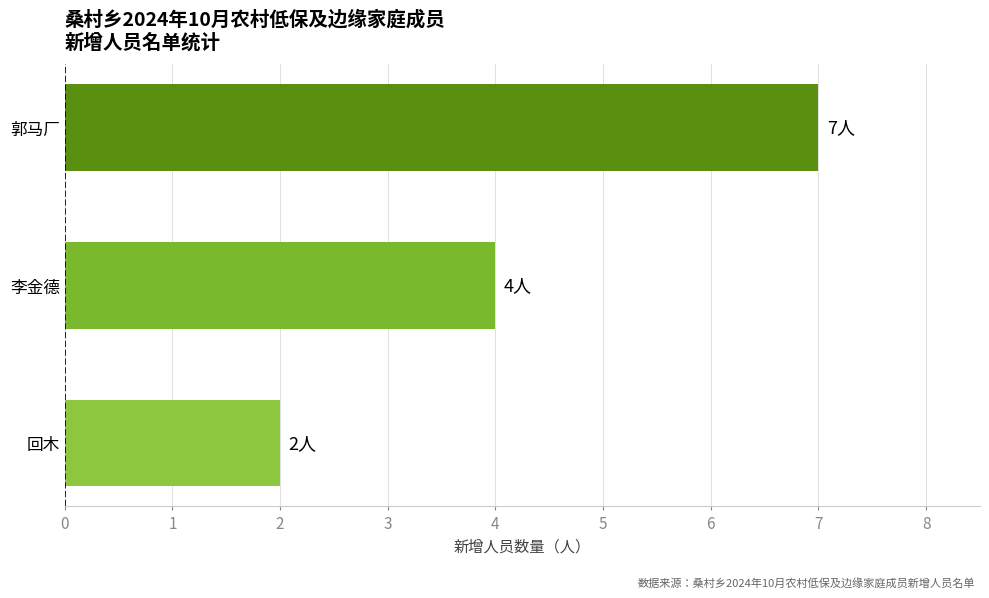

Does the chart contain stacked bars?

No